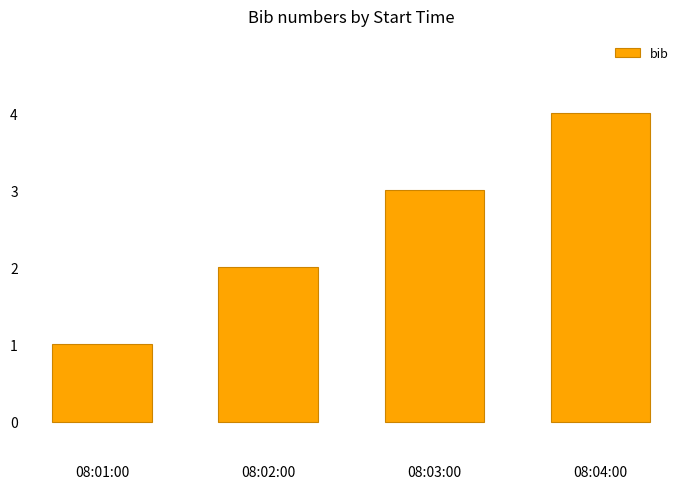

How many values are below 3?

2